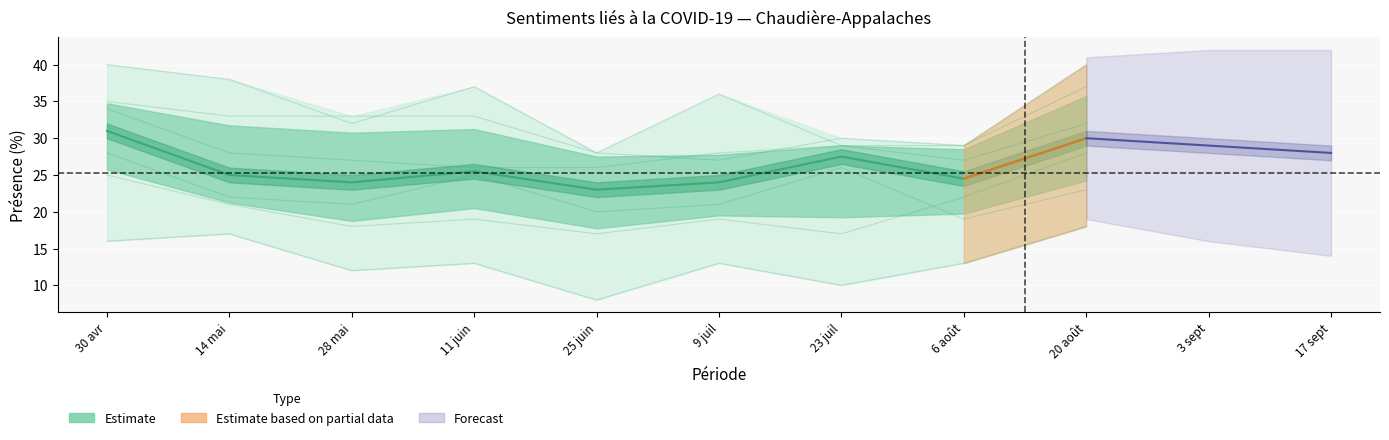

Is this an area chart (filled region under the line)?

No